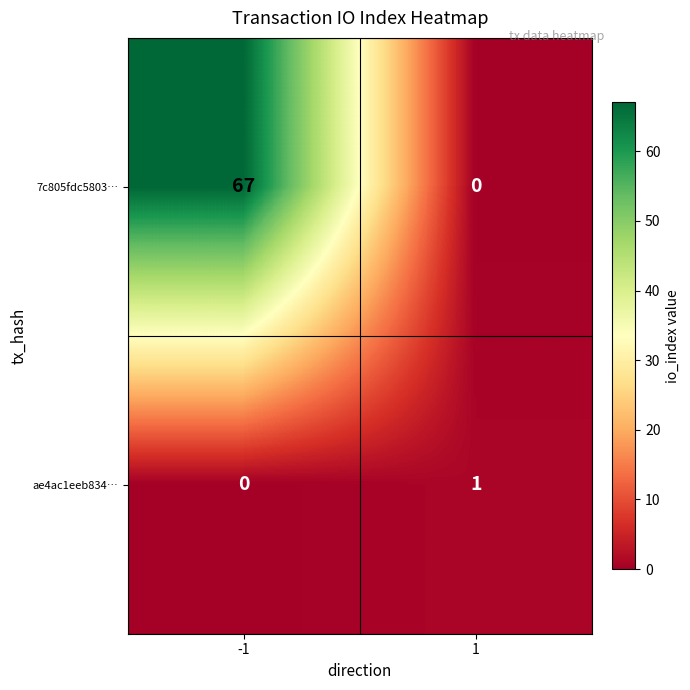

At which category is the sum across all series the highest?

-1